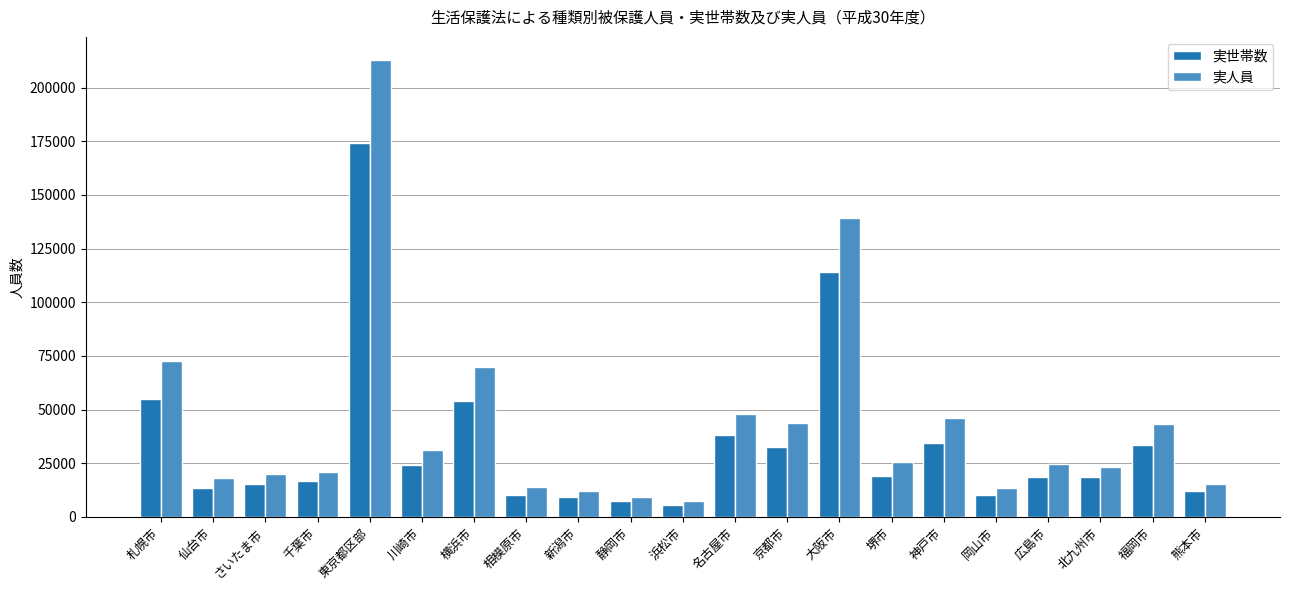

True or false: 実人員 has a value of 245514 at 大阪市.

False